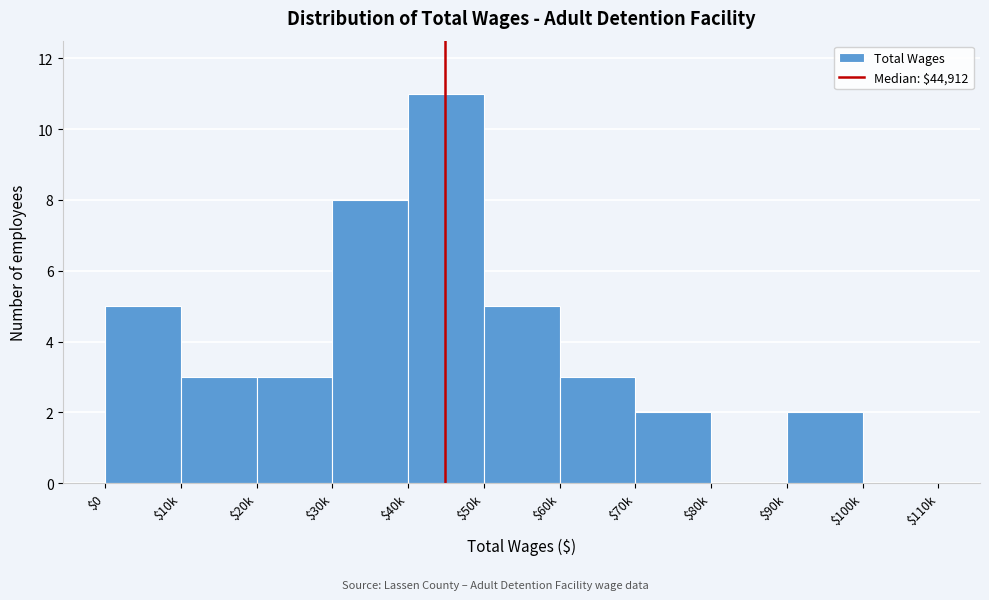

What is the sum of all values?

42